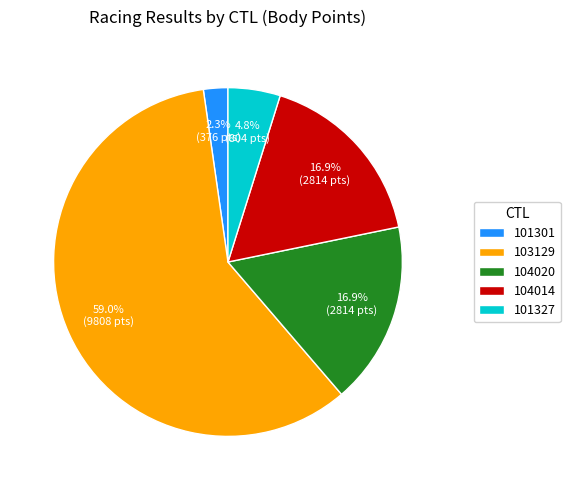

Does 103129 account for over 50% of the chart?

Yes